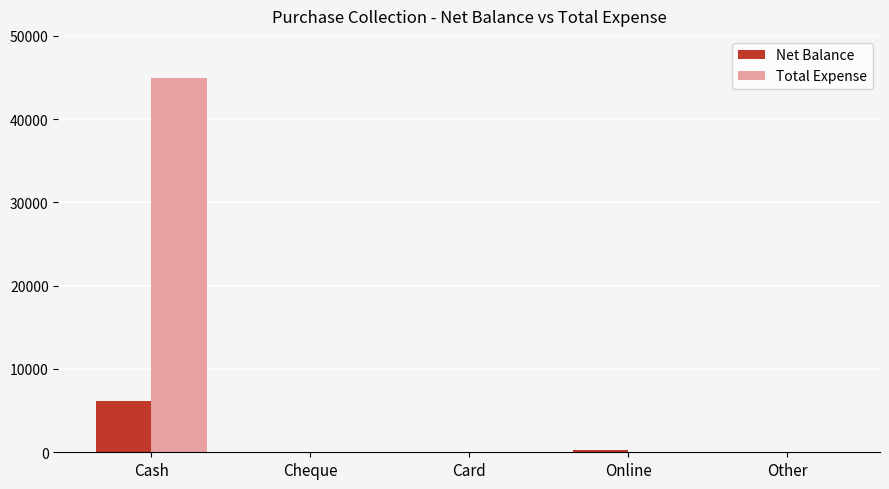

Between Cash and Cheque, which series saw the biggest shift?

Total Expense